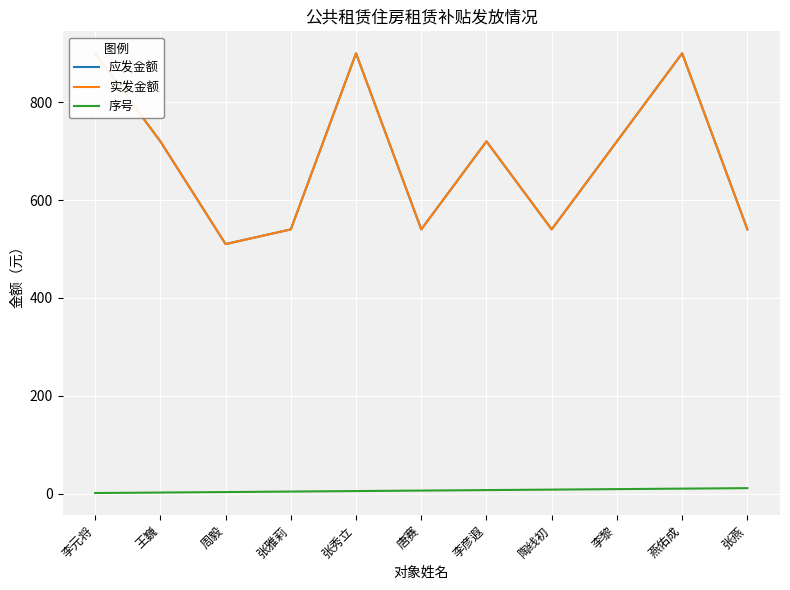

List the labels in order of 序号 value, smallest first.

李元将, 王巍, 周毅, 张雅莉, 张秀立, 唐赛, 李彦遐, 陶线初, 李黎, 燕佑成, 张燕